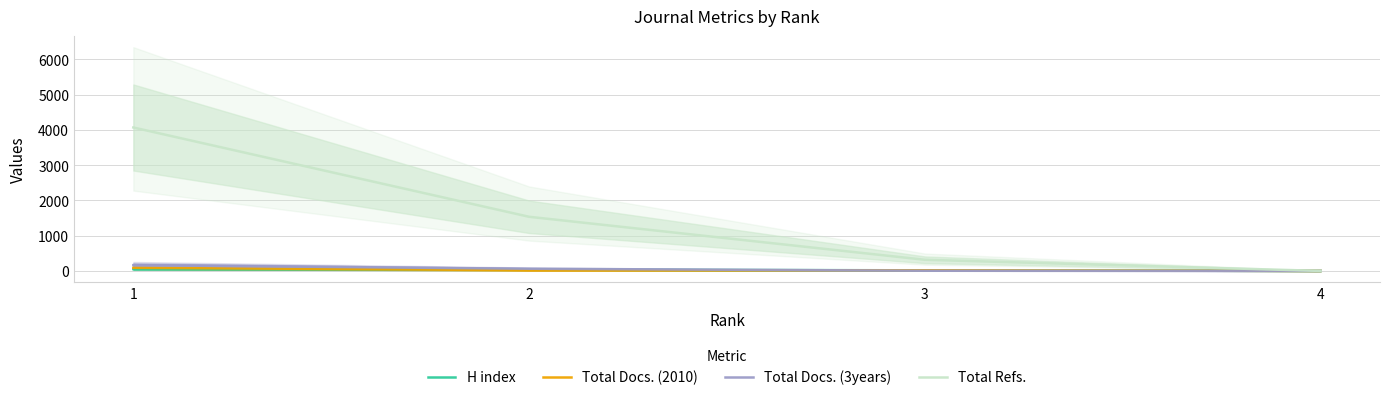

What is the average value of the Total Refs. series?

1480